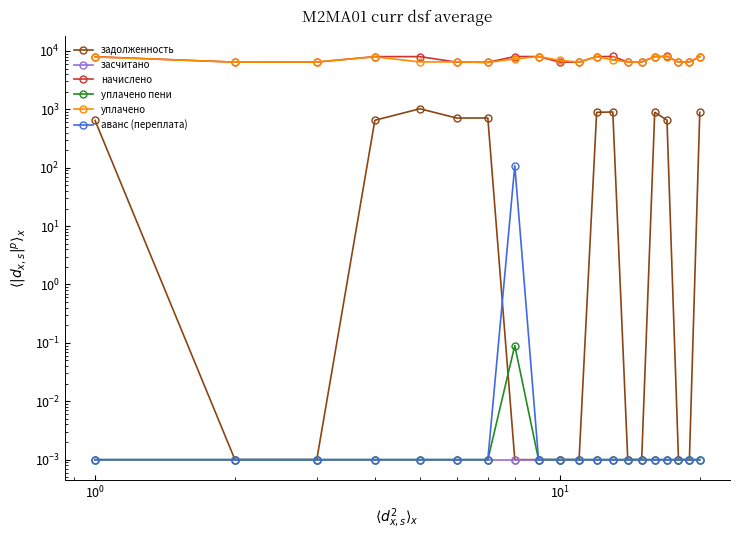

Which series has the largest total across all categories?

начислено